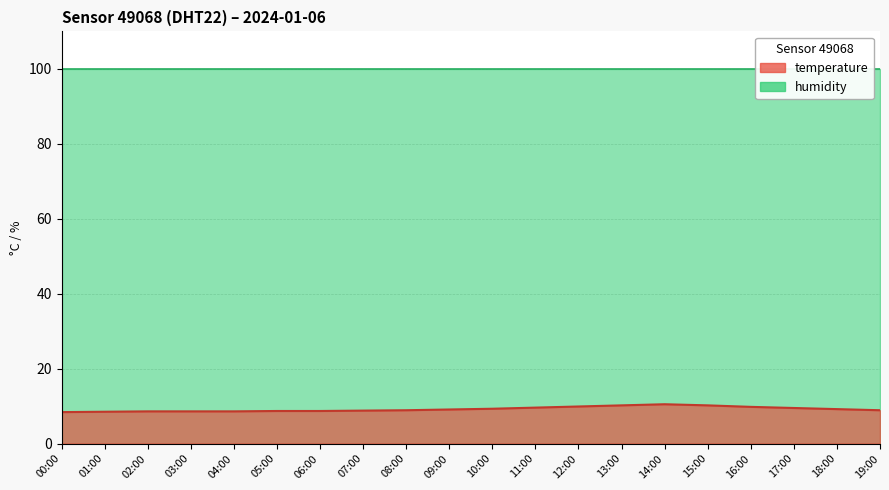

What are all the series names shown in the legend?

temperature, humidity